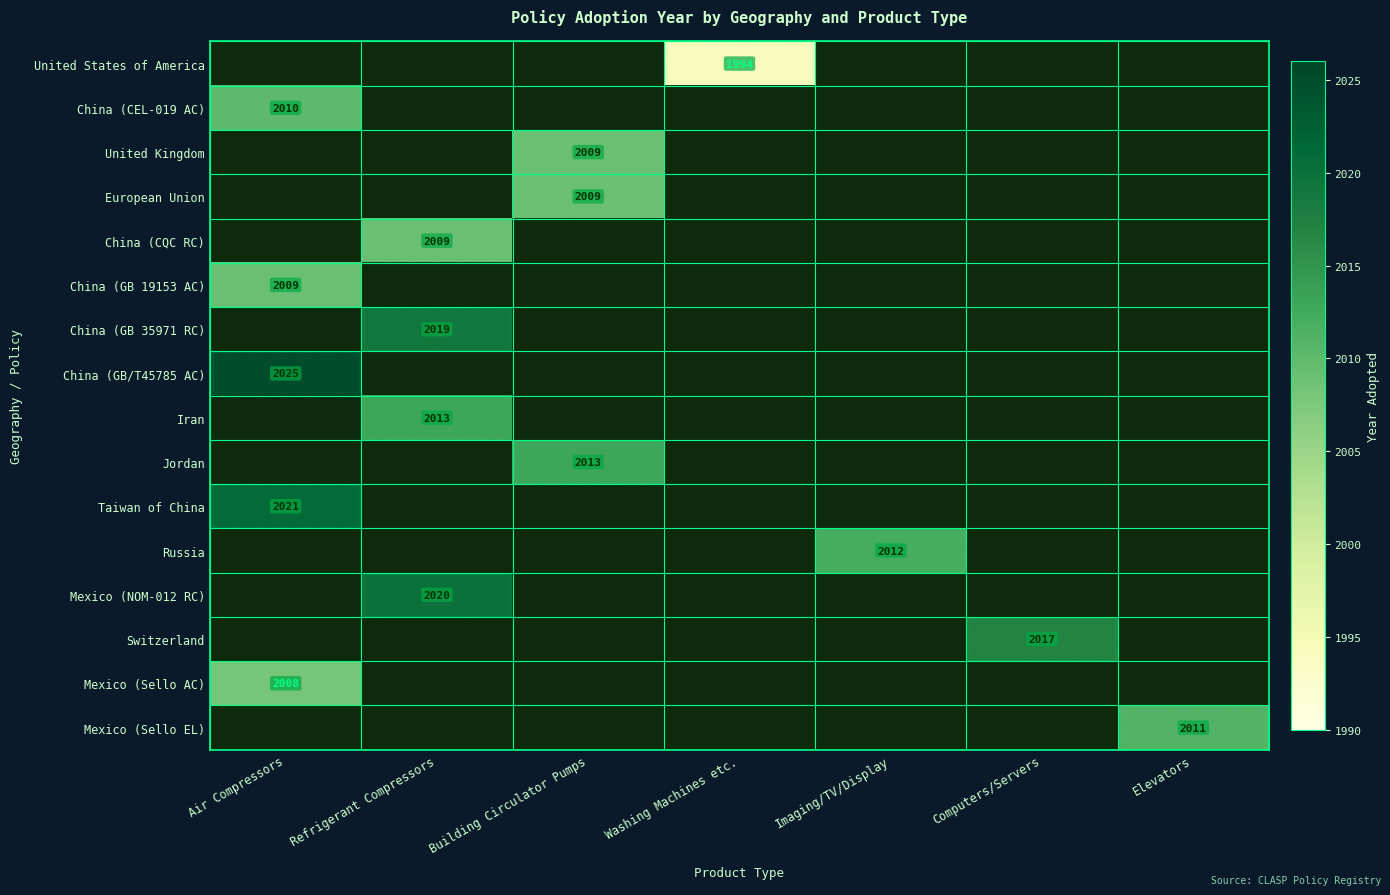

The Jordan series shows 2940 at Building Circulator Pumps. True or false?

False